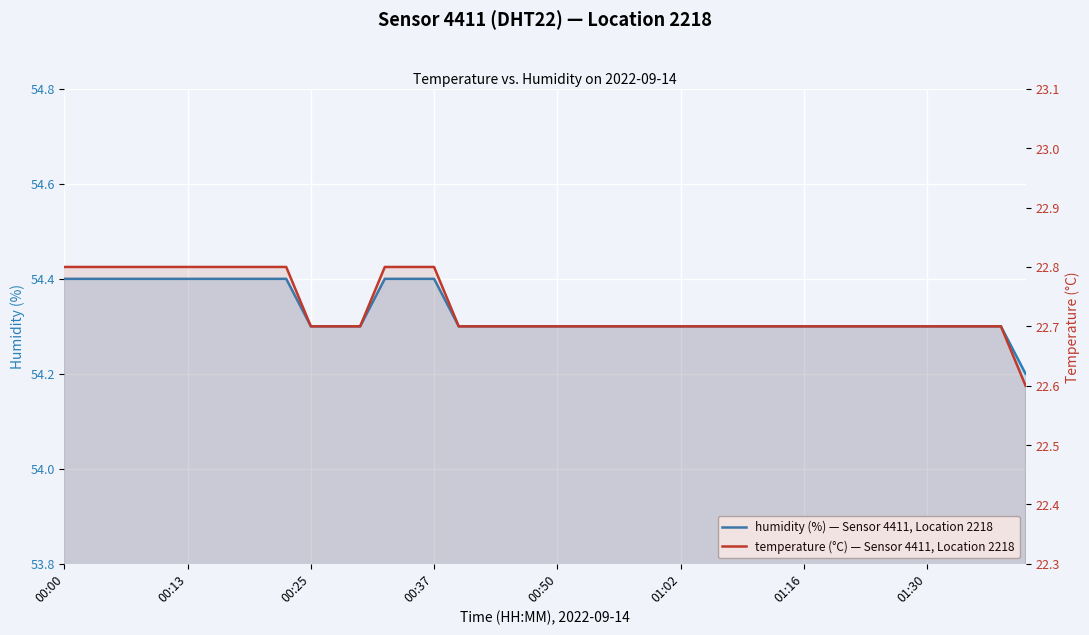

List the series in order of their overall mean, highest first.

humidity (%) — Sensor 4411, Location 2218, temperature (°C) — Sensor 4411, Location 2218